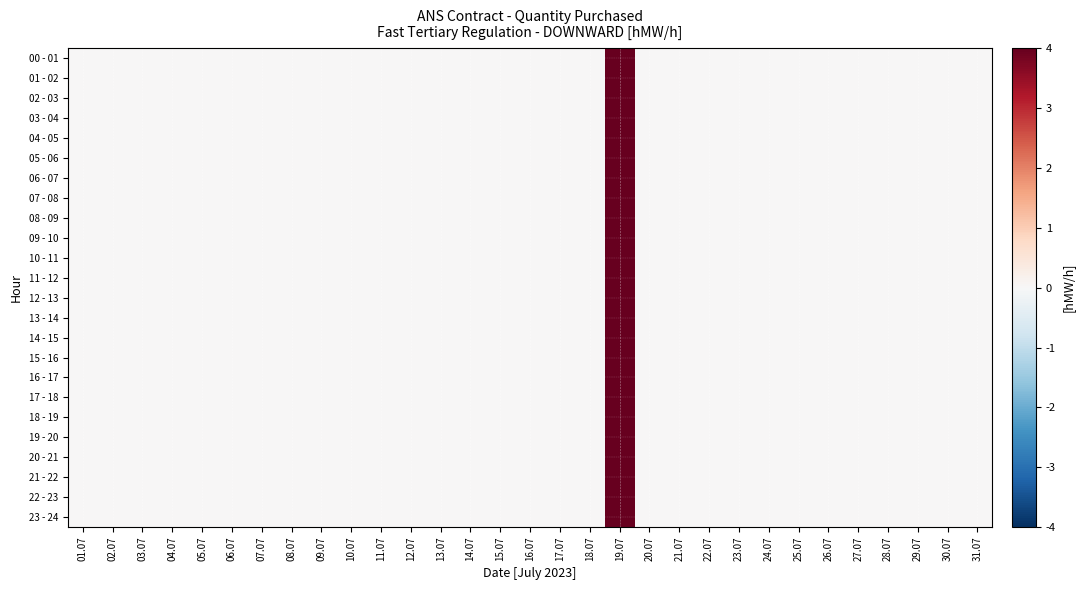

At how many categories does at least one series exceed 1?

1